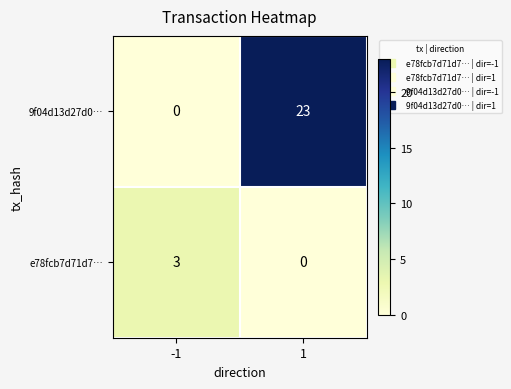

What is the greatest value displayed?

23